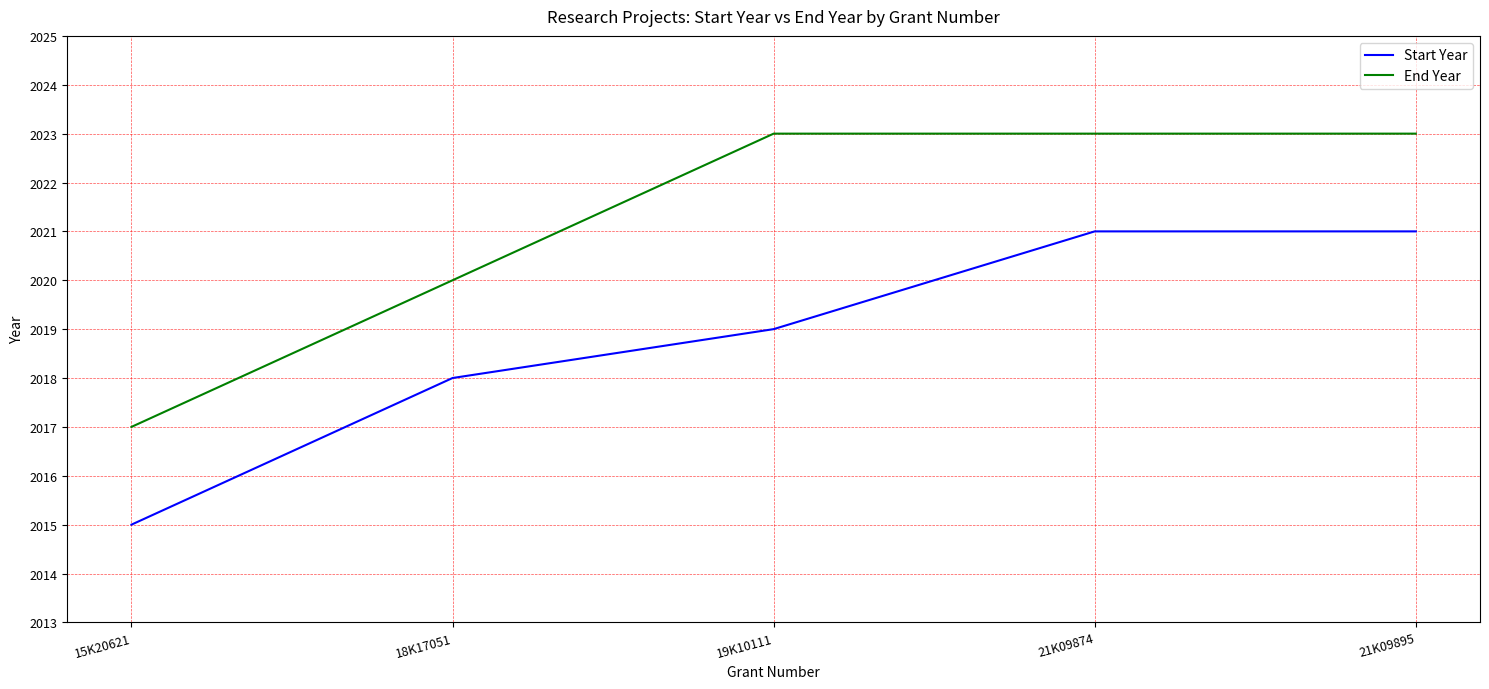

Reading left to right, extract all data points from this chart.

Start Year: 2015	2018	2019	2021	2021
End Year: 2017	2020	2023	2023	2023